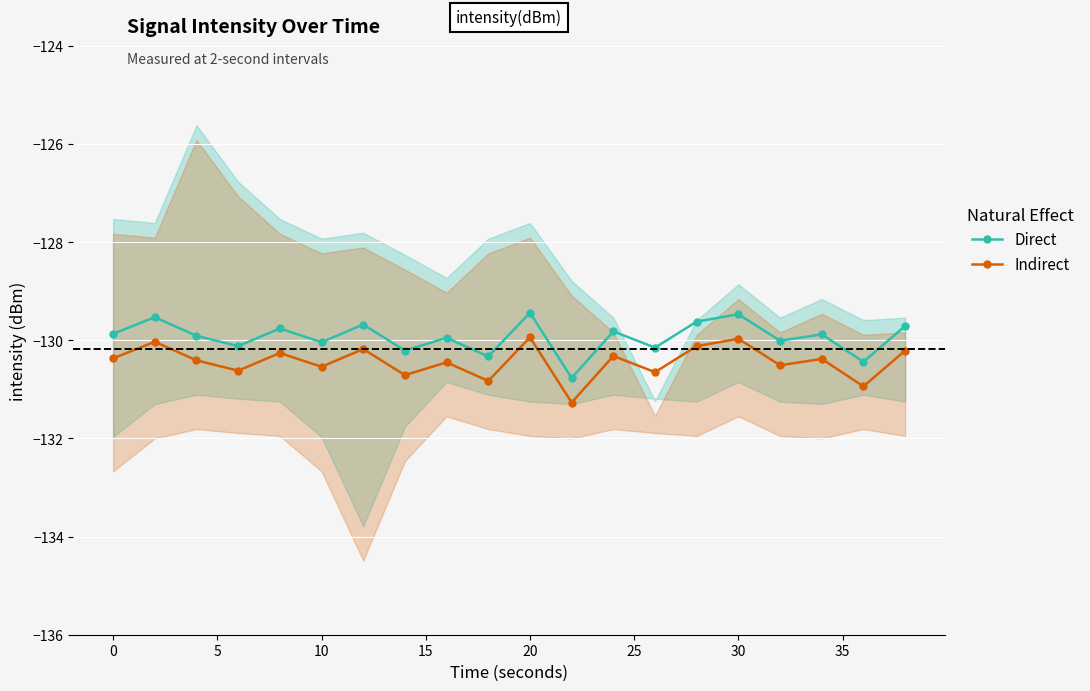

What are all the series names shown in the legend?

Direct, Indirect